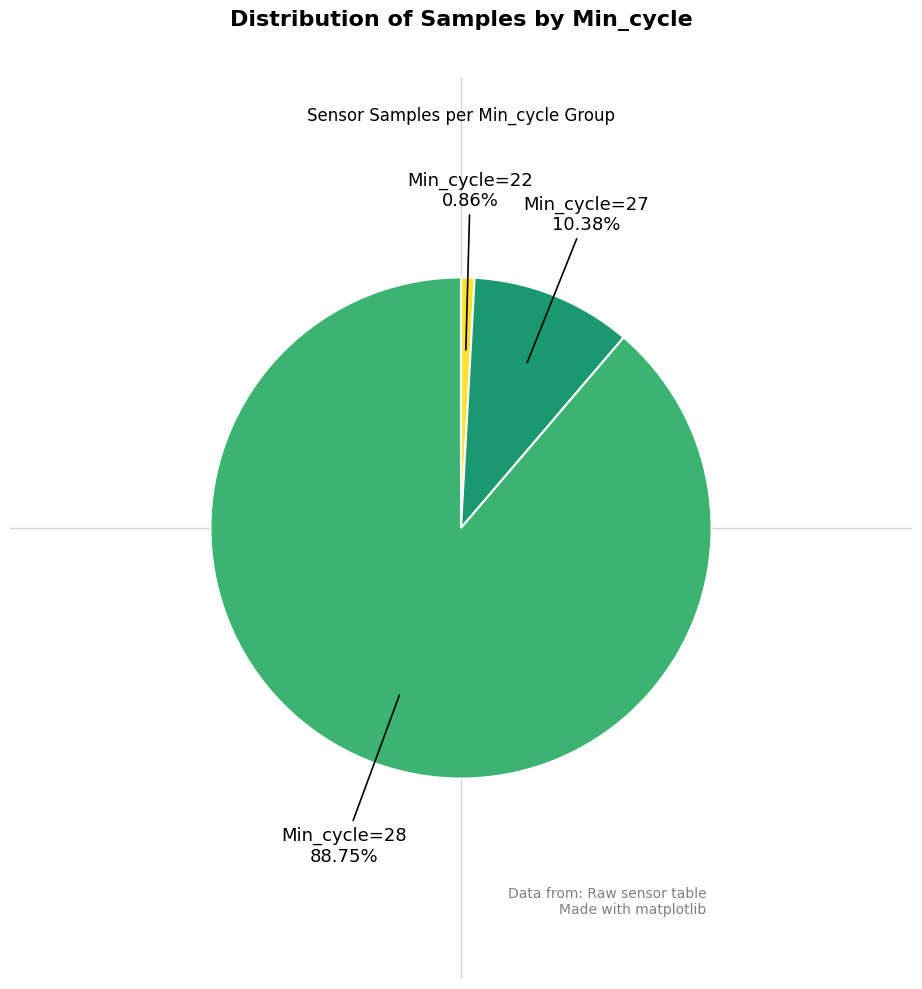

How many slices are in this pie chart?

3